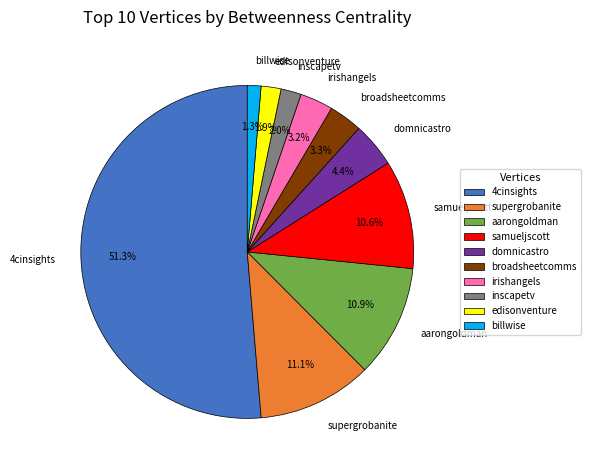

To the nearest percent, what is the difference between the inscapetv and broadsheetcomms slice percentages?

1%